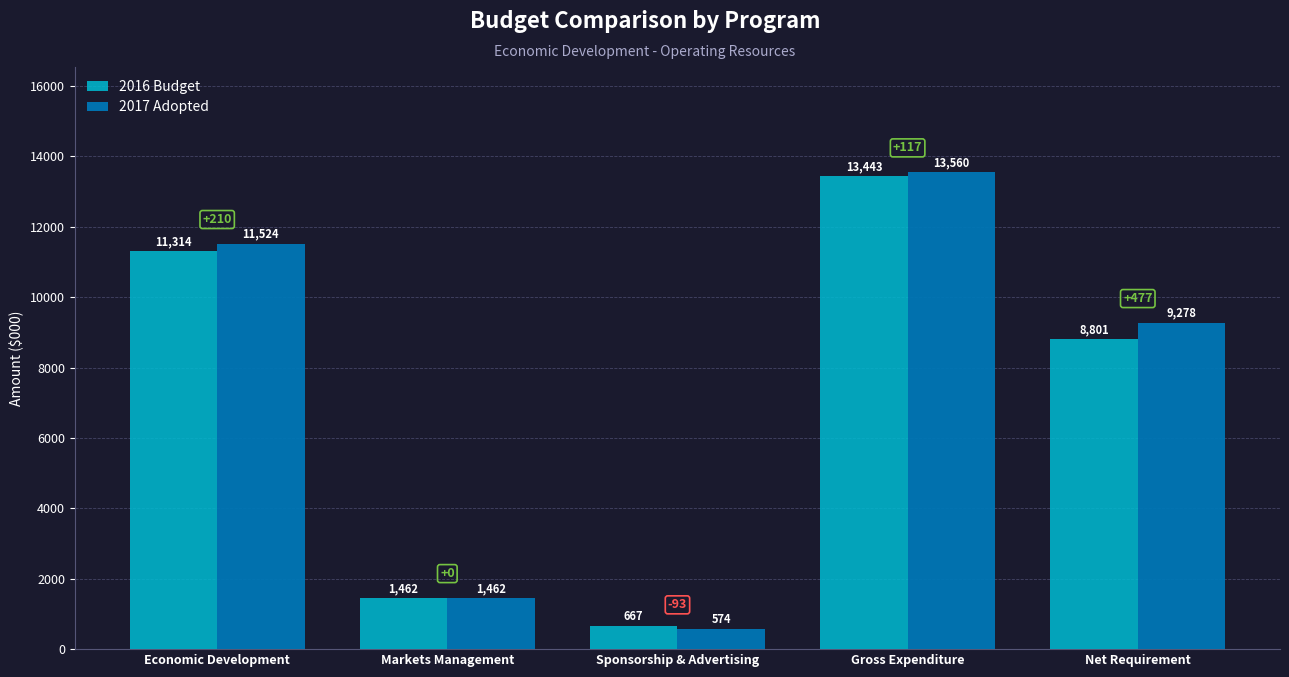

What are all the series names shown in the legend?

2016 Budget, 2017 Adopted